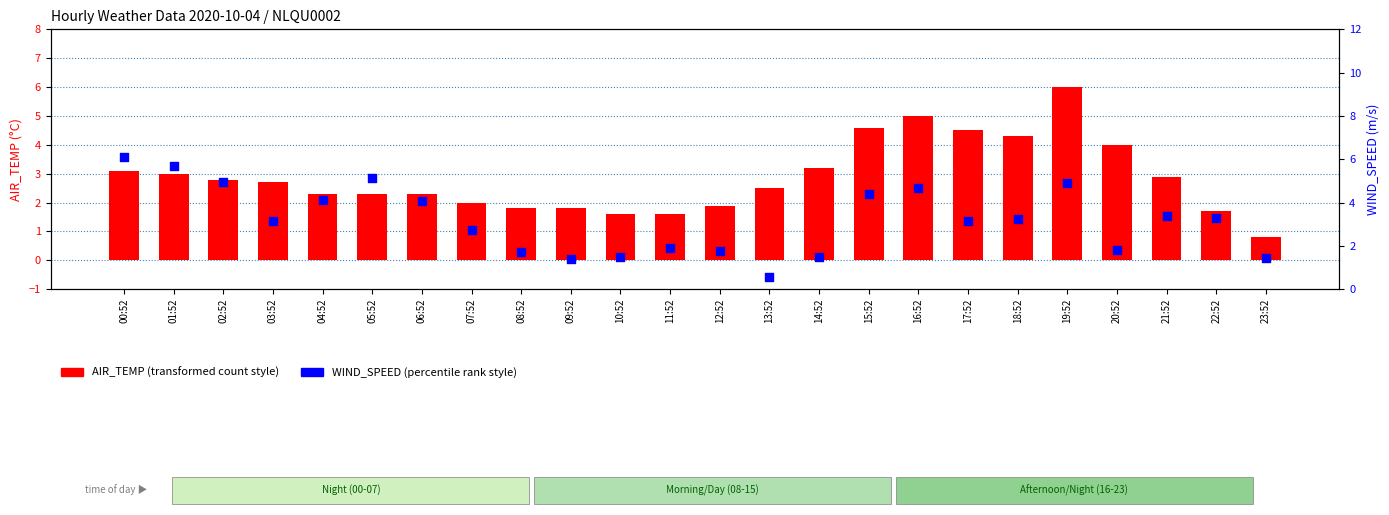

Which series has the widest spread of Y values?

WIND_SPEED